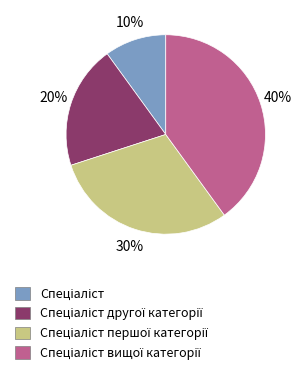

Does any single category account for the majority?

No